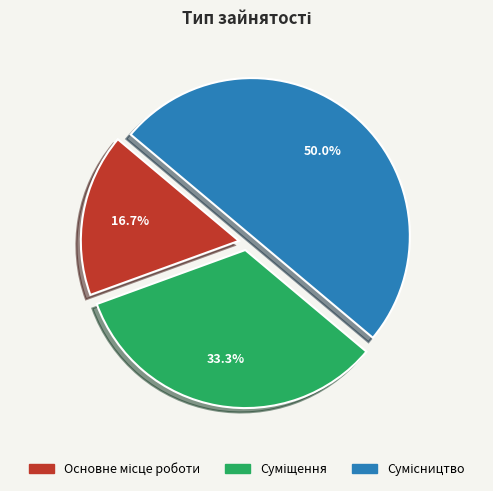

How many slices are in this pie chart?

3